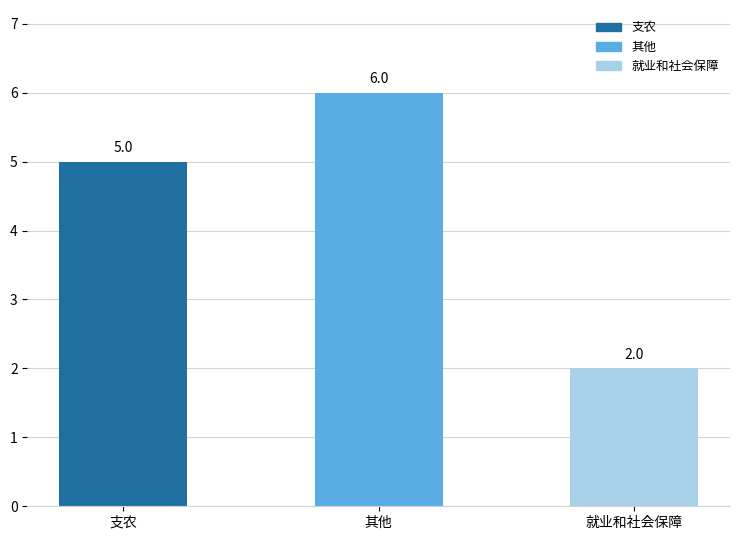

Which has a higher value, 就业和社会保障 or 其他?

其他